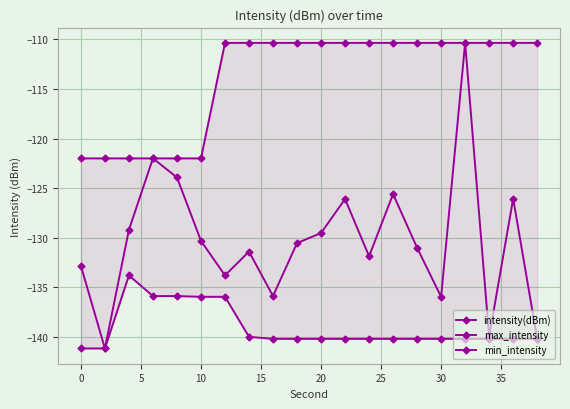

True or false: intensity(dBm) and min_intensity cross at least once.

False